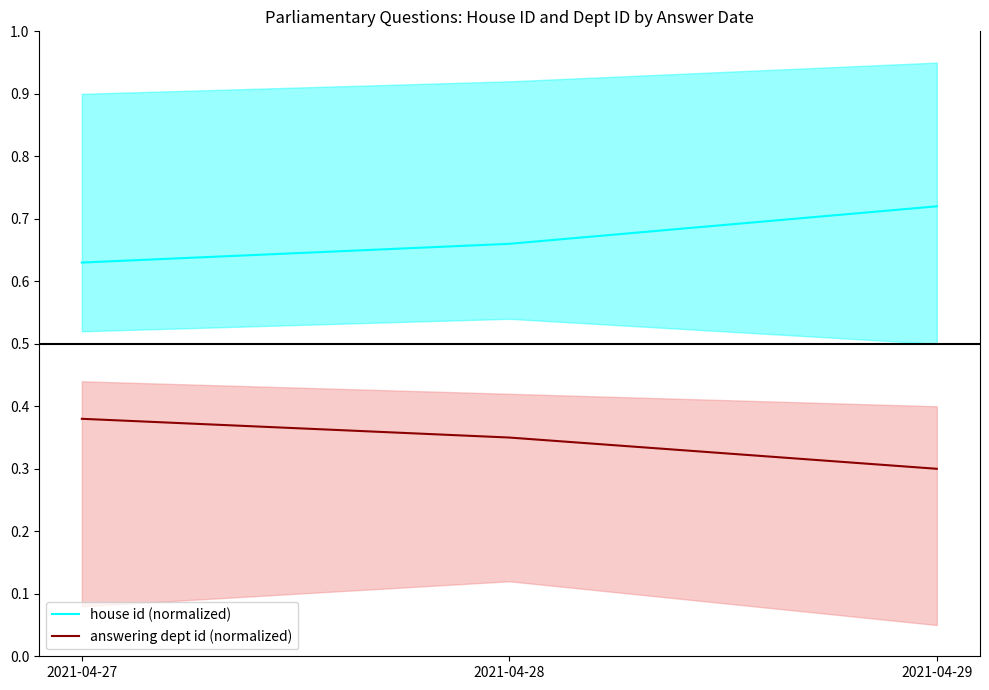

How many lines are shown in the chart?

2